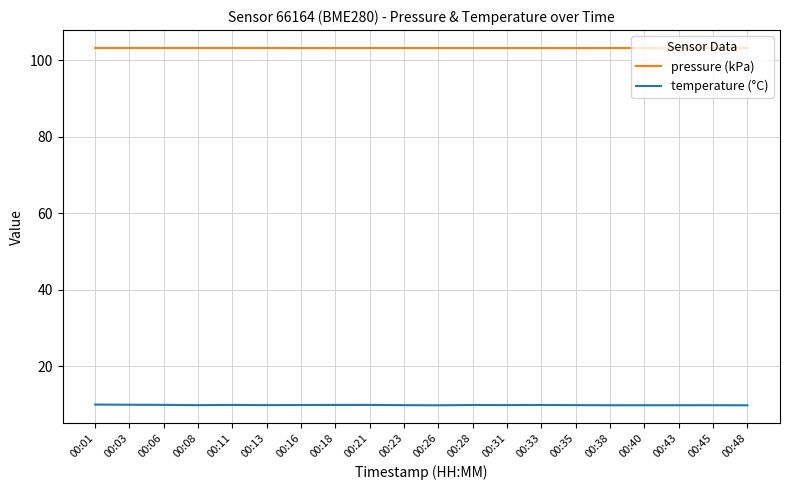

At 00:16, list the series in order from smallest to largest.

temperature (°C), pressure (kPa)